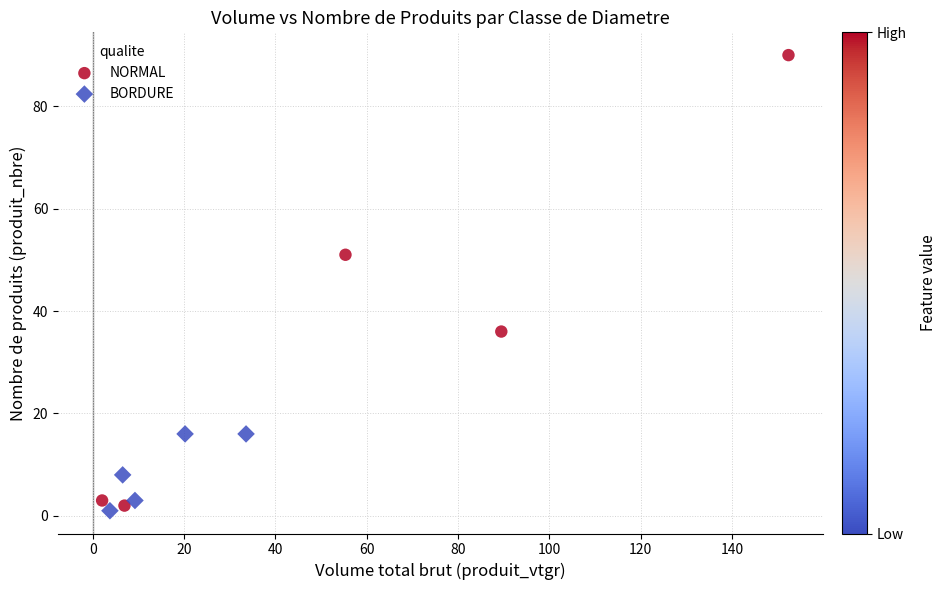

Which series has the largest Y range (max minus min)?

NORMAL